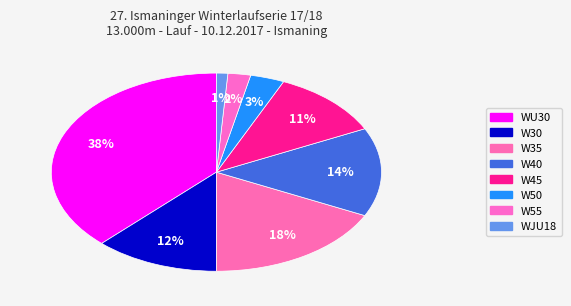

Count the number of slices in the pie.

8